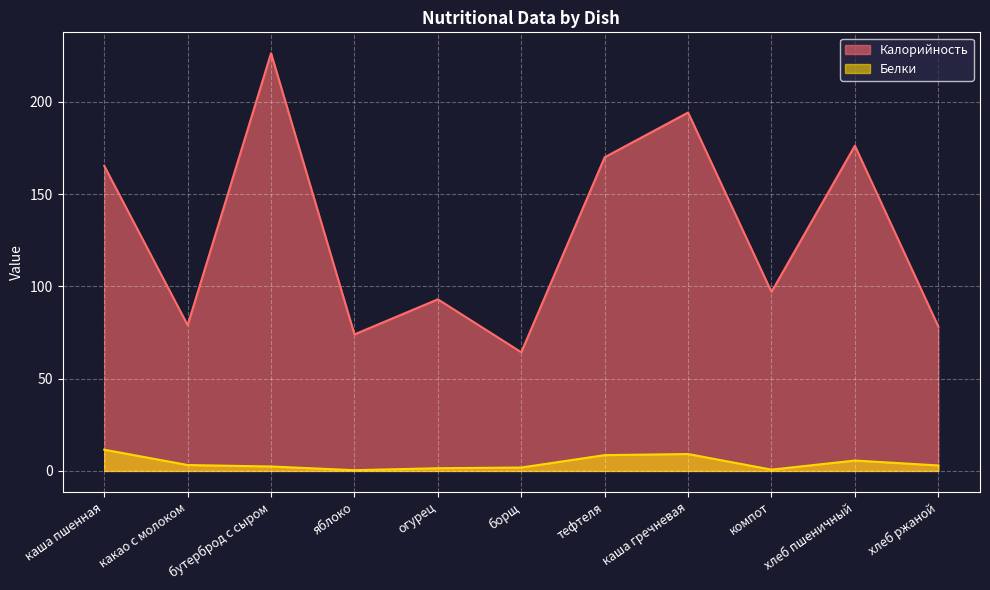

Rank the categories by Белки value from lowest to highest.

яблоко, компот, огурец, борщ, бутерброд с сыром, хлеб ржаной, какао с молоком, хлеб пшеничный, тефтеля, каша гречневая, каша пшенная